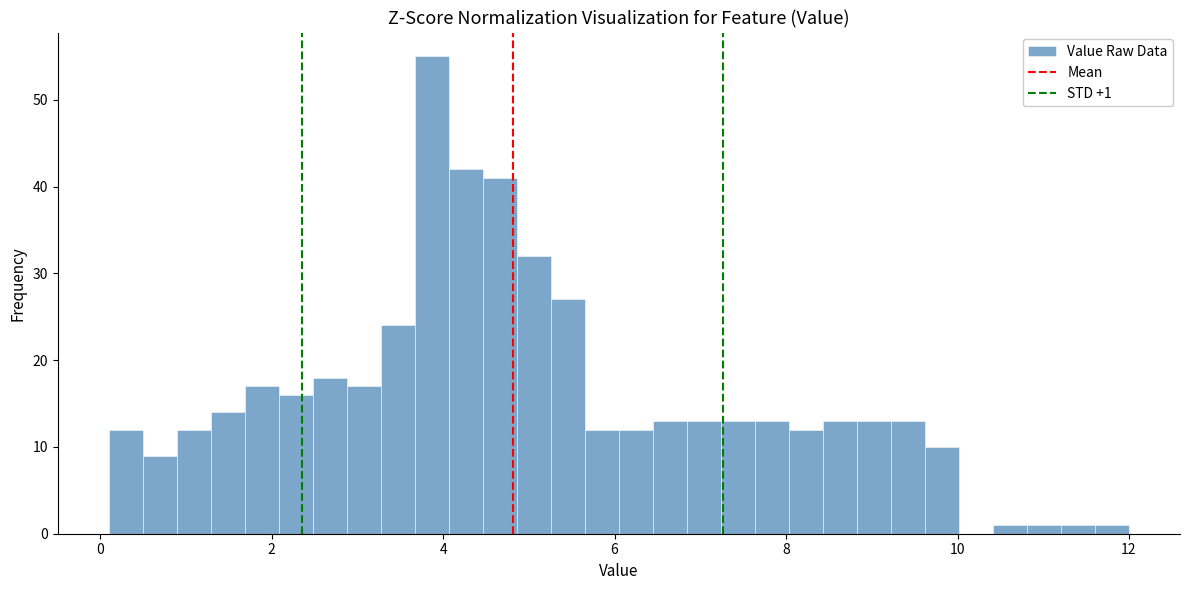

Read against the x-axis, roughly where is the centre of the tallest bar?

3.8